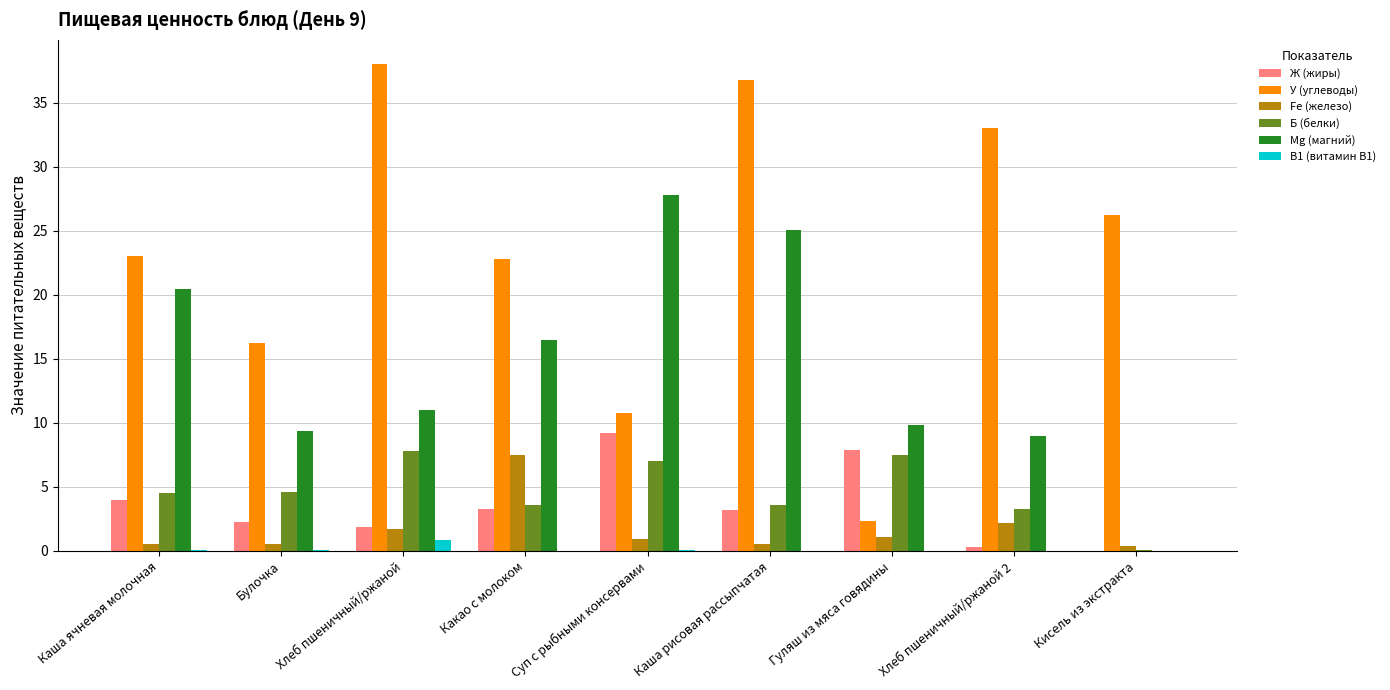

Which series has the largest range (max minus min)?

У (углеводы)